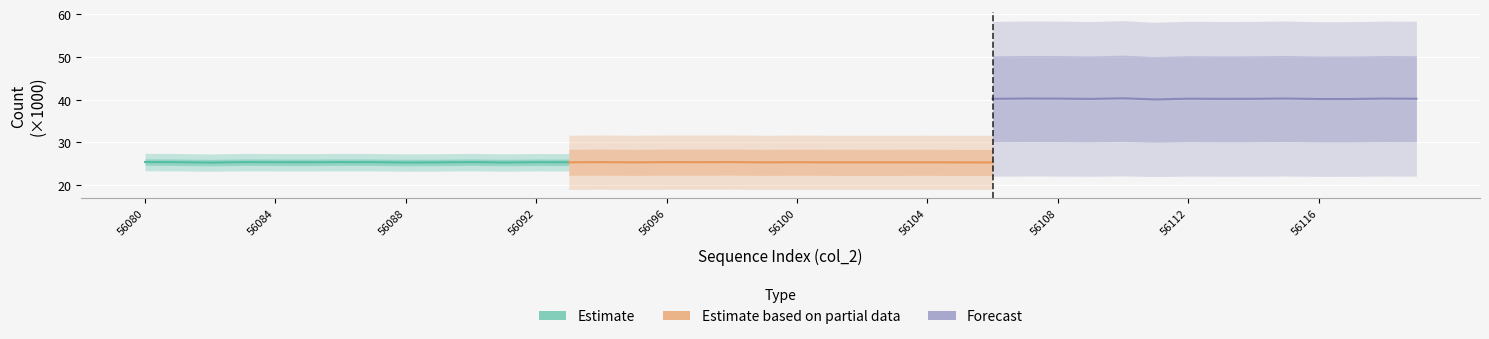

What is the value of the Estimate based on partial data point at the 4th from the left?

25.4